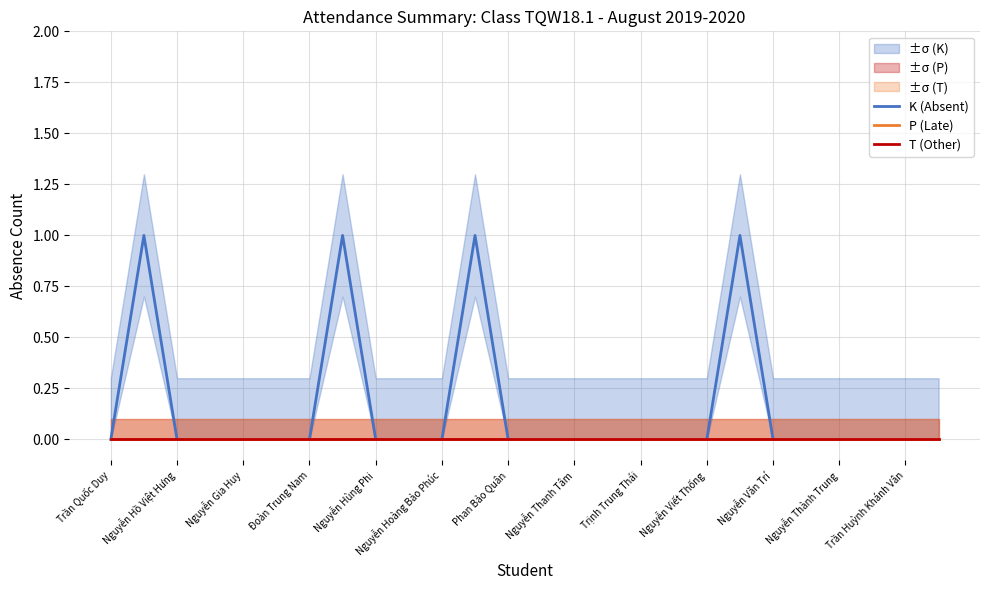

Is it true that K (Absent) equals 1 at Nguyễn Hồ Việt Hưng?

False